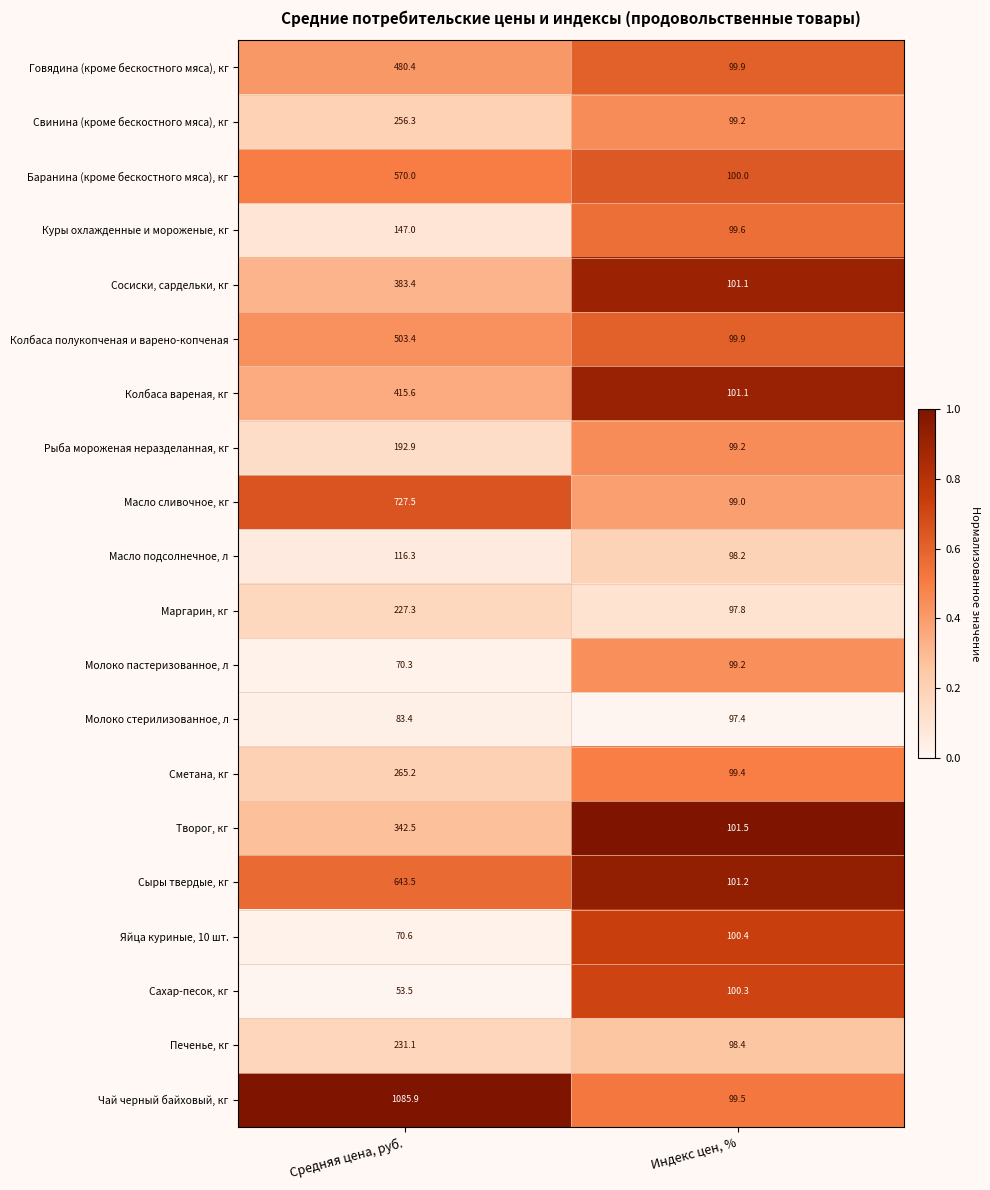

True or false: Колбаса полукопченая и варено-копченая has a value of 36.6 at Индекс цен, %.

False